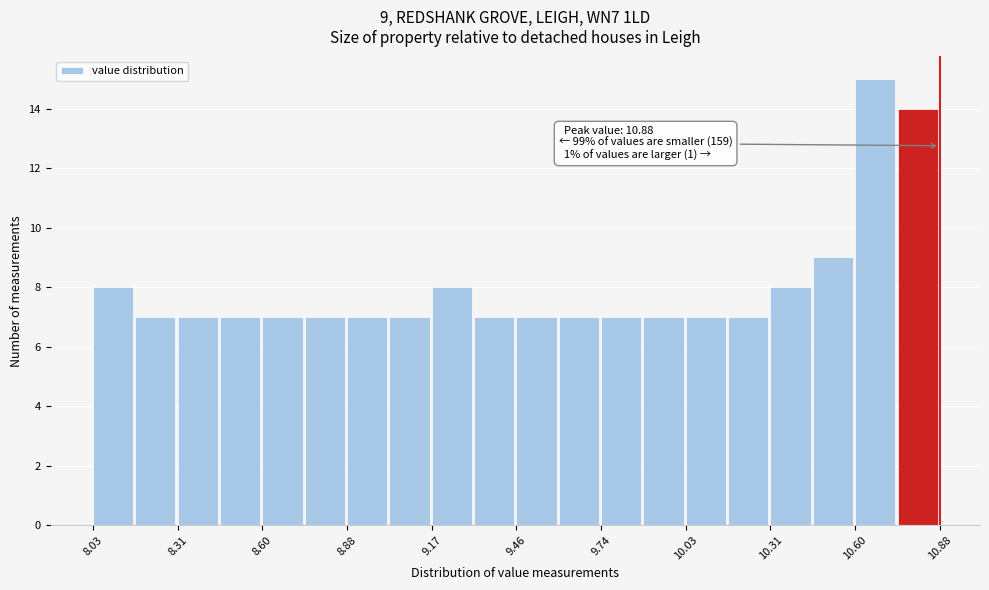

Read against the x-axis, roughly where is the centre of the tallest bar?

10.65